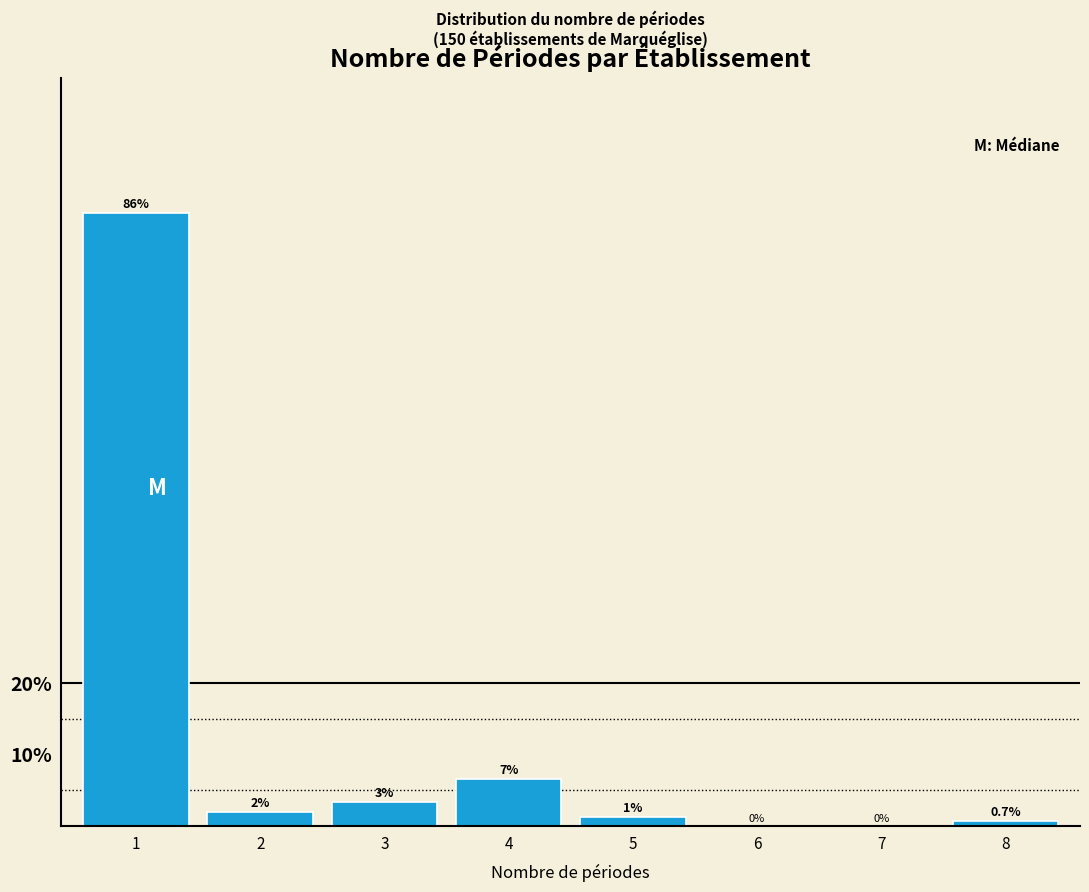

True or false: the data shows -58.4 at 7.

False